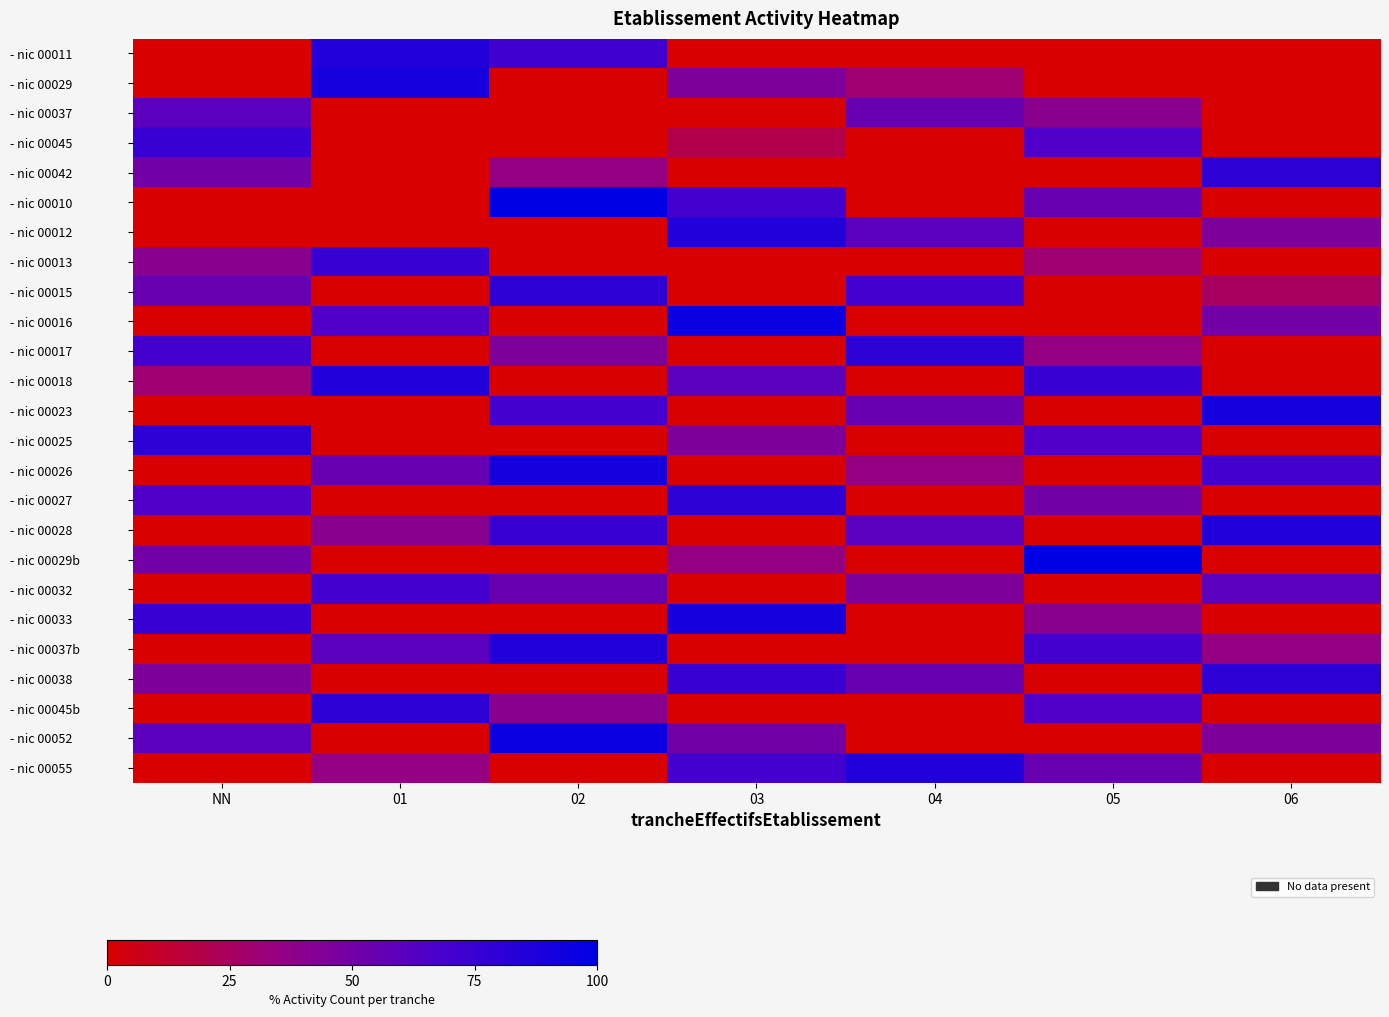

Which series changed the most between 02 and 04?

- nic 00010